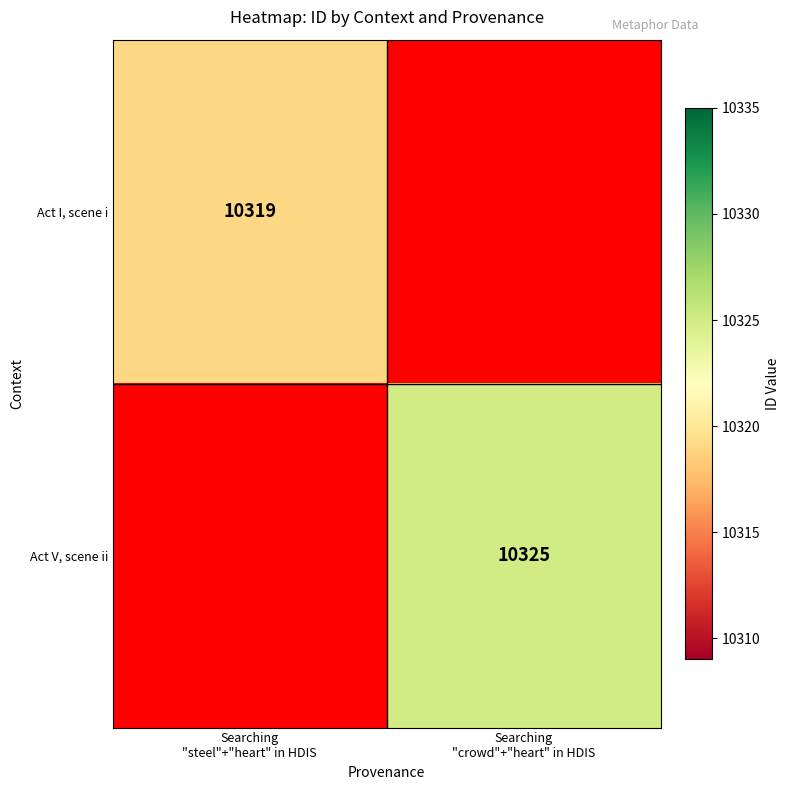

Rank the categories by Act V, scene ii value from highest to lowest.

Searching "steel"+"heart" in HDIS, Searching "crowd"+"heart" in HDIS